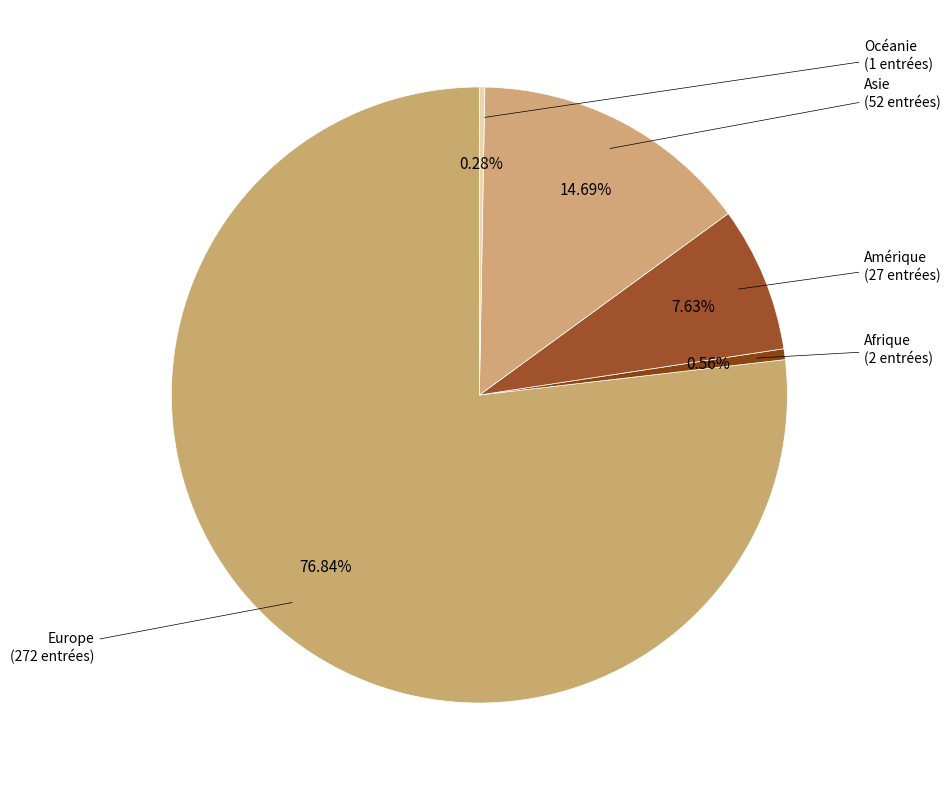

What percentage is the Afrique slice, to the nearest percent?

1%